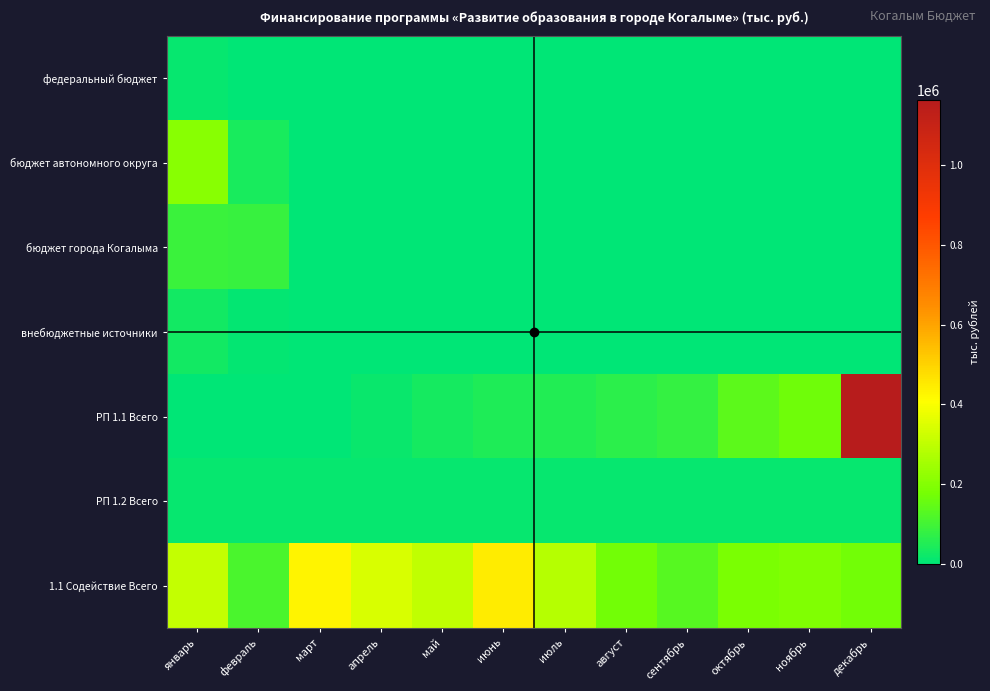

Which series changed the most between март and май?

1.1 Содействие Всего